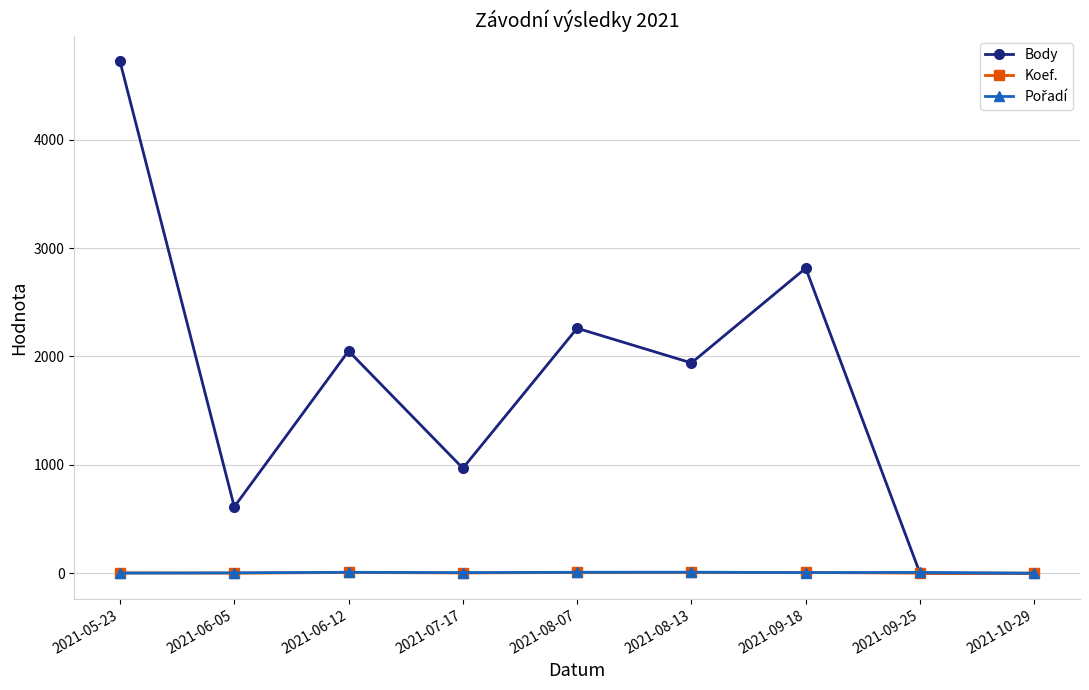

What is the difference between the Body values at 2021-05-23 and 2021-09-25?

4721